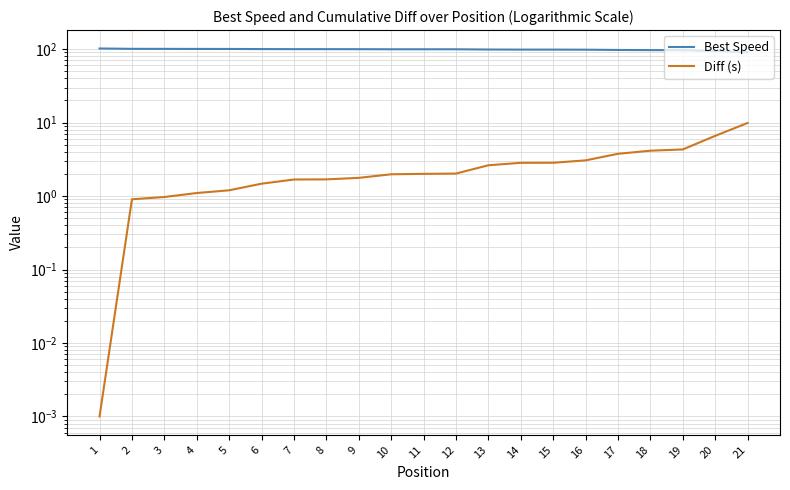

Count the number of data series in this chart.

2